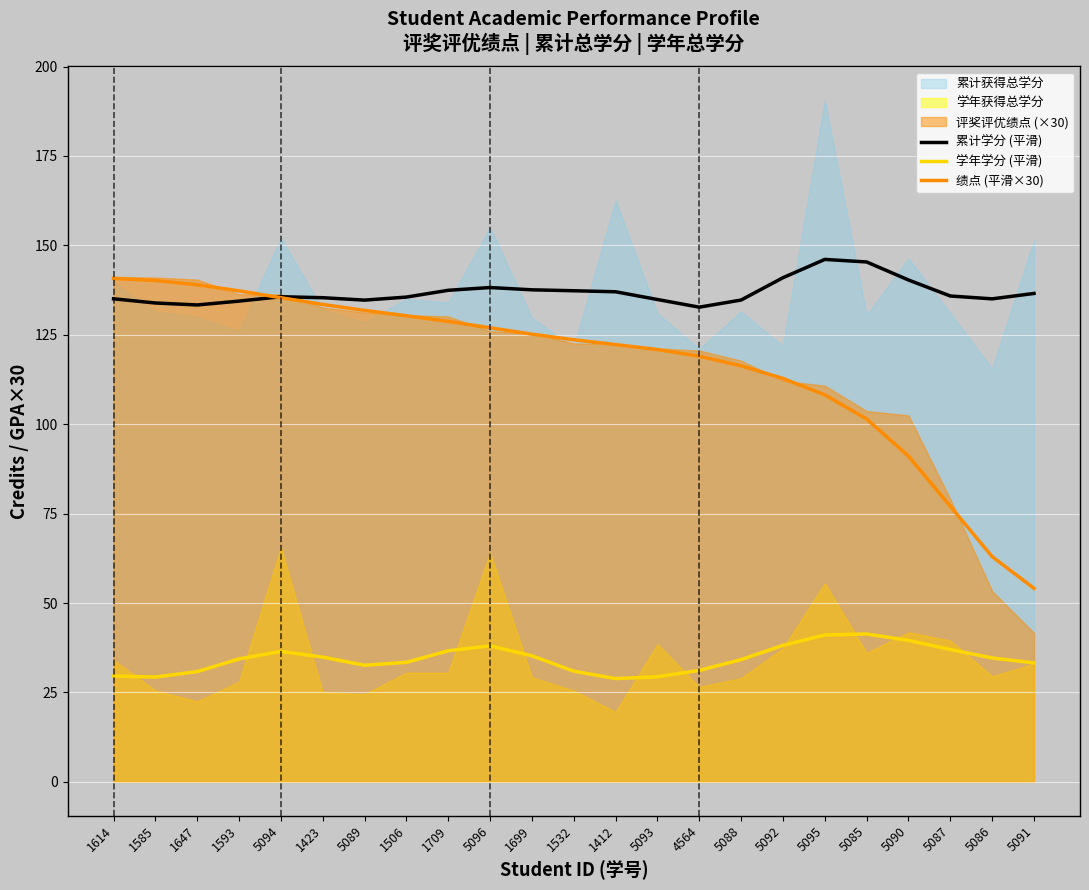

True or false: 累计学分 (平滑) has a value of 140.9 at 5092.

True